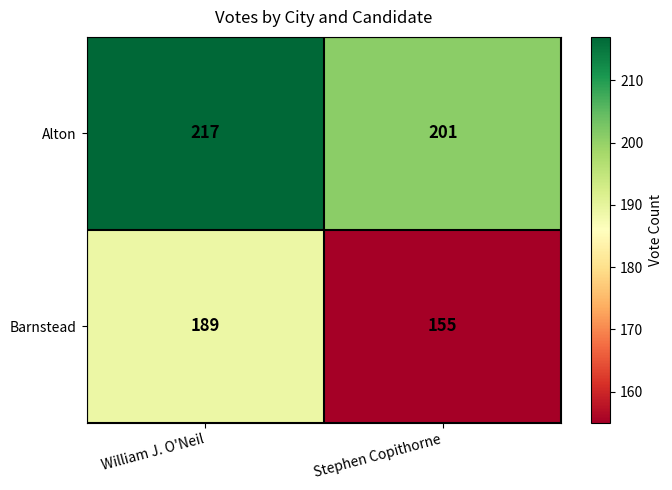

How many distinct data groups are displayed?

2